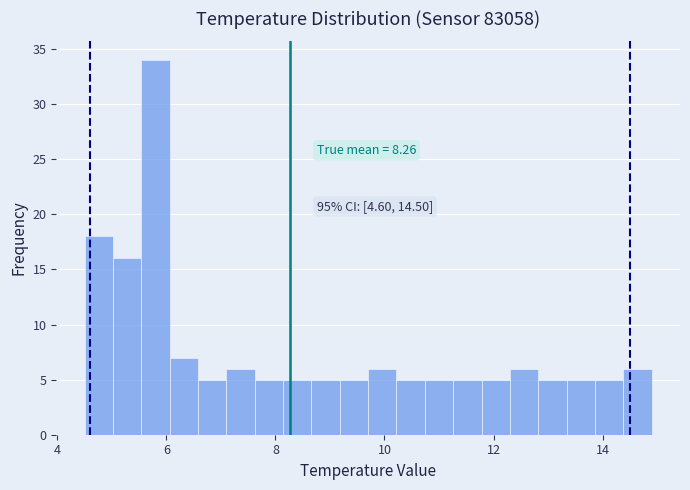

Around what value on the x-axis is the tallest bar? Give the approximate position of its centre, as read against the axis.

5.8